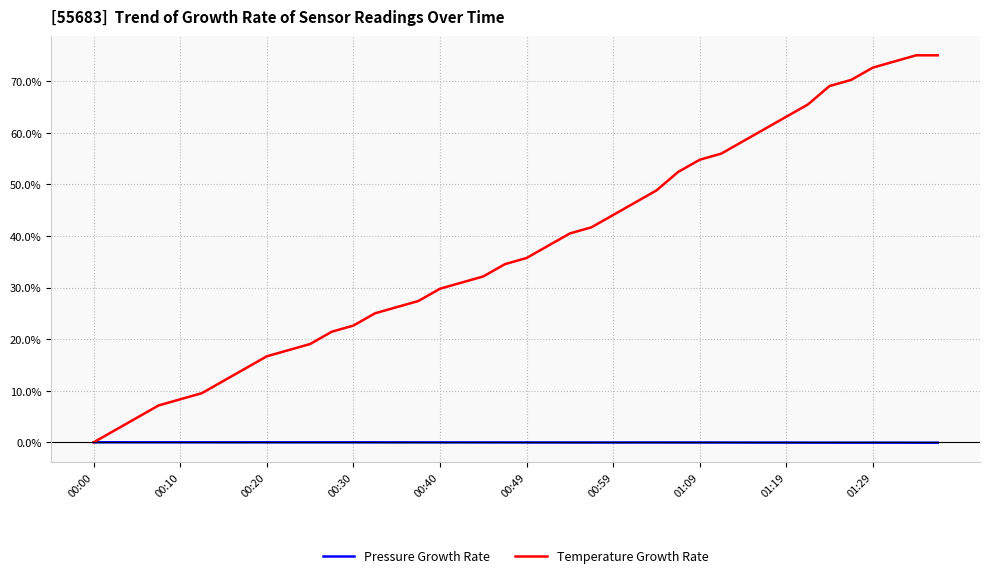

What is the greatest value displayed?

75.0